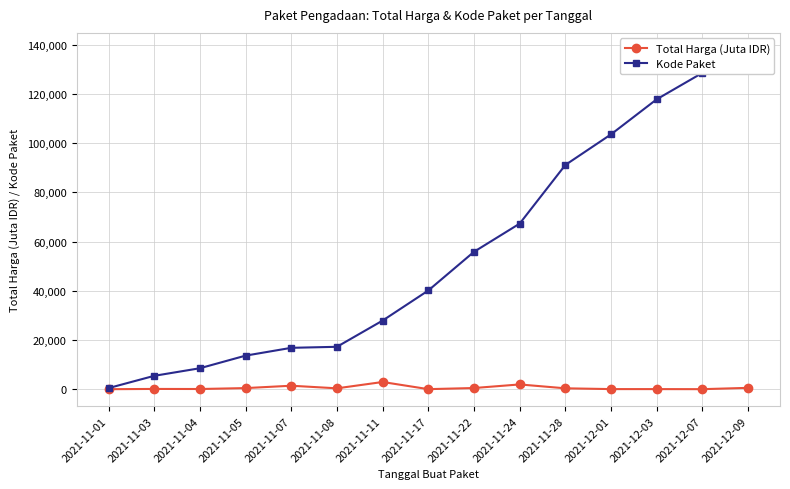

Is it true that Total Harga (Juta IDR) equals 121.0 at 2021-11-03?

True